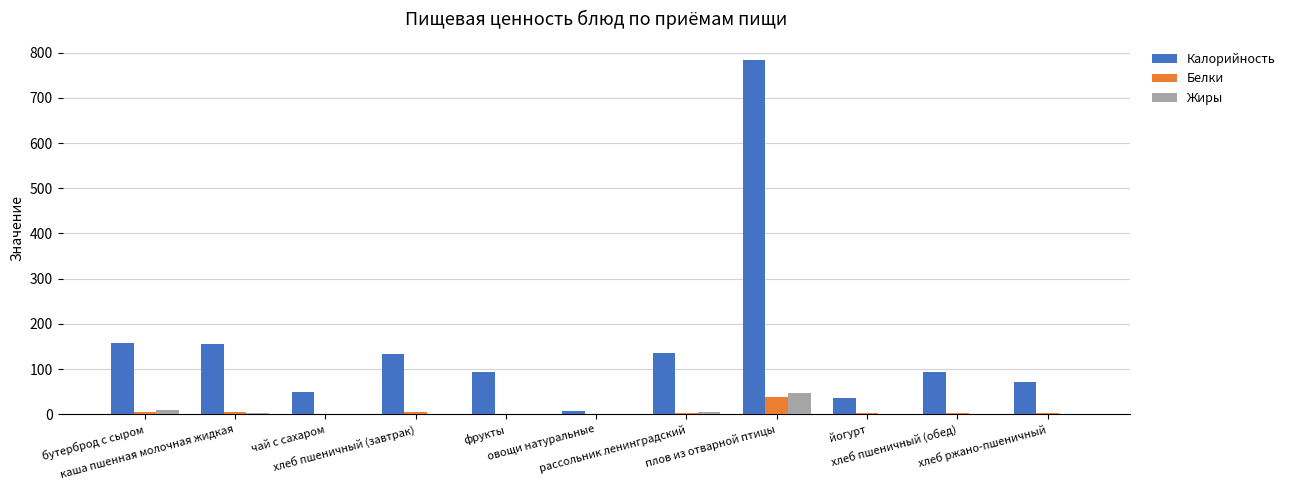

What is the maximum value for Жиры?

47.6